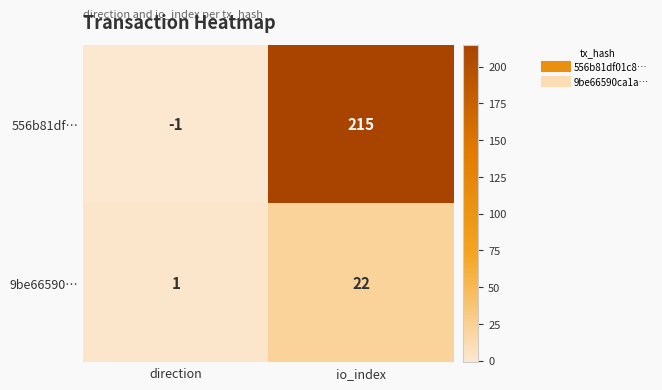

Which series changed the most between direction and io_index?

556b81df…